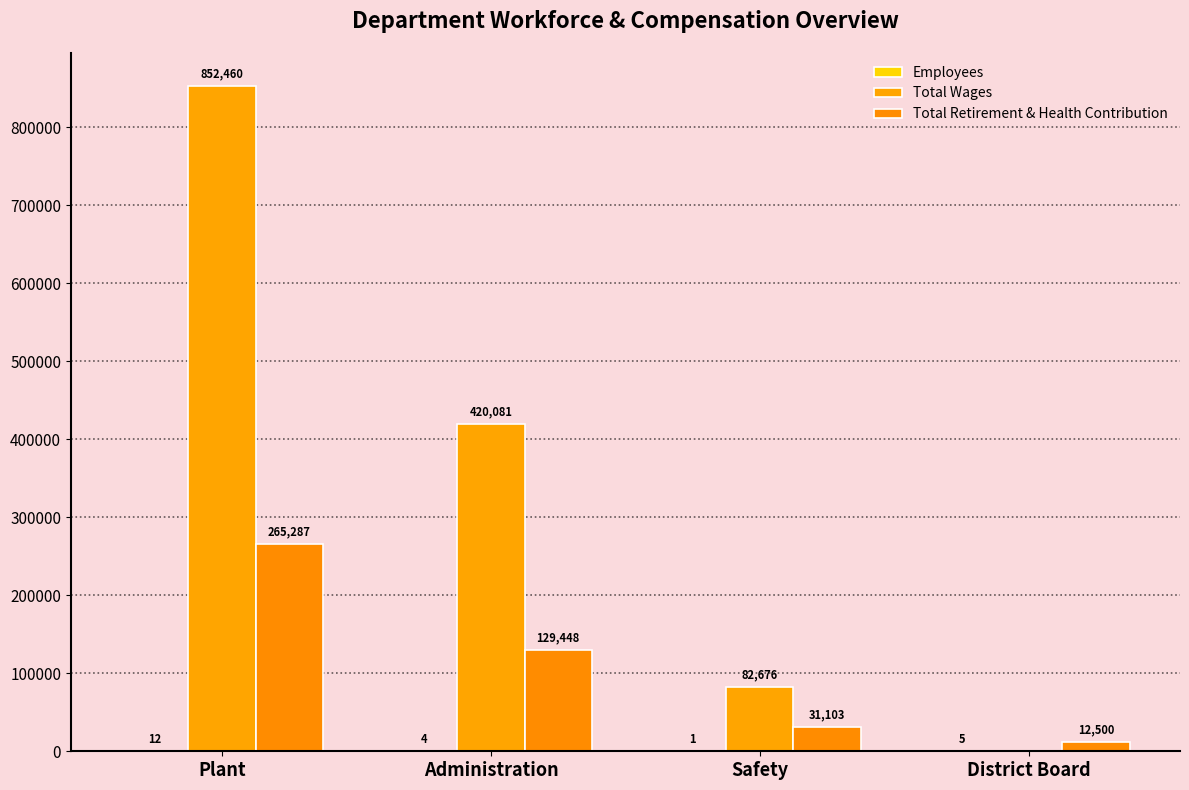

Count the number of categories in the chart.

4